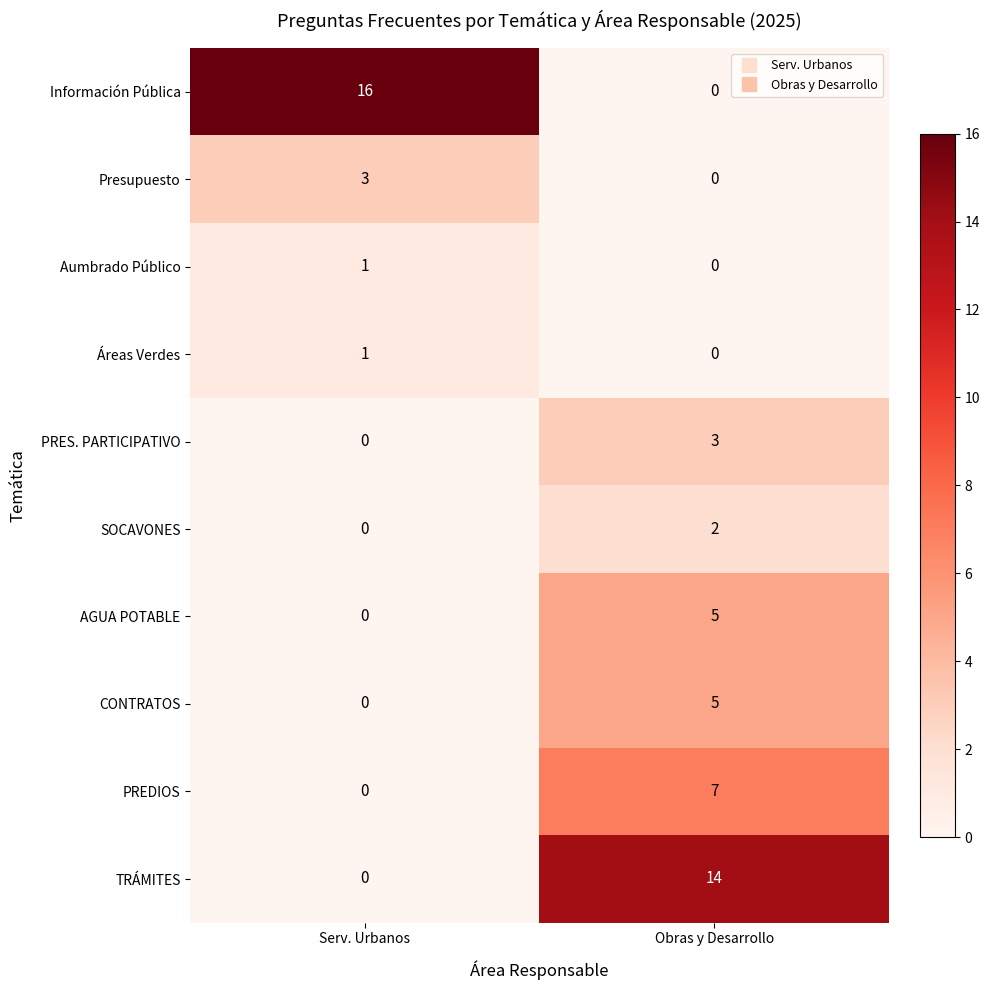

List the labels in order of PREDIOS value, smallest first.

Serv. Urbanos, Obras y Desarrollo